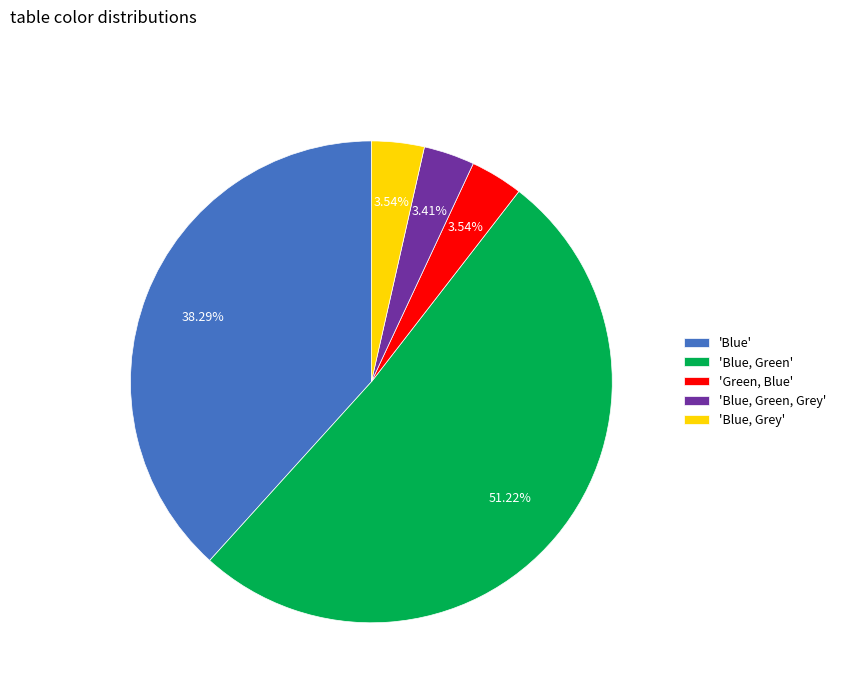

Is the sum of 'Blue' and 'Blue, Green, Grey' greater than half?

No